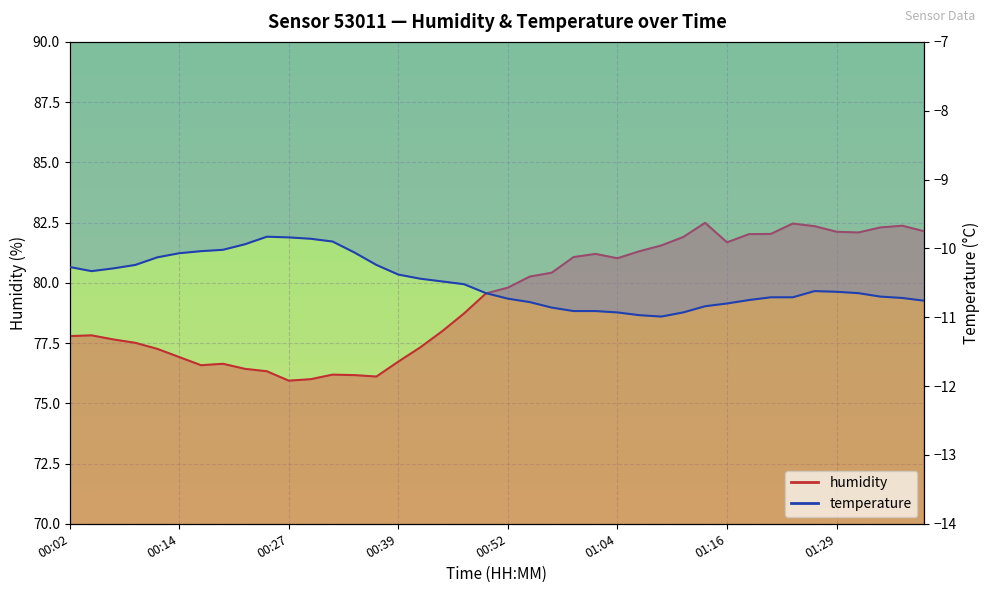

What is the lowest value of the humidity series?

75.9